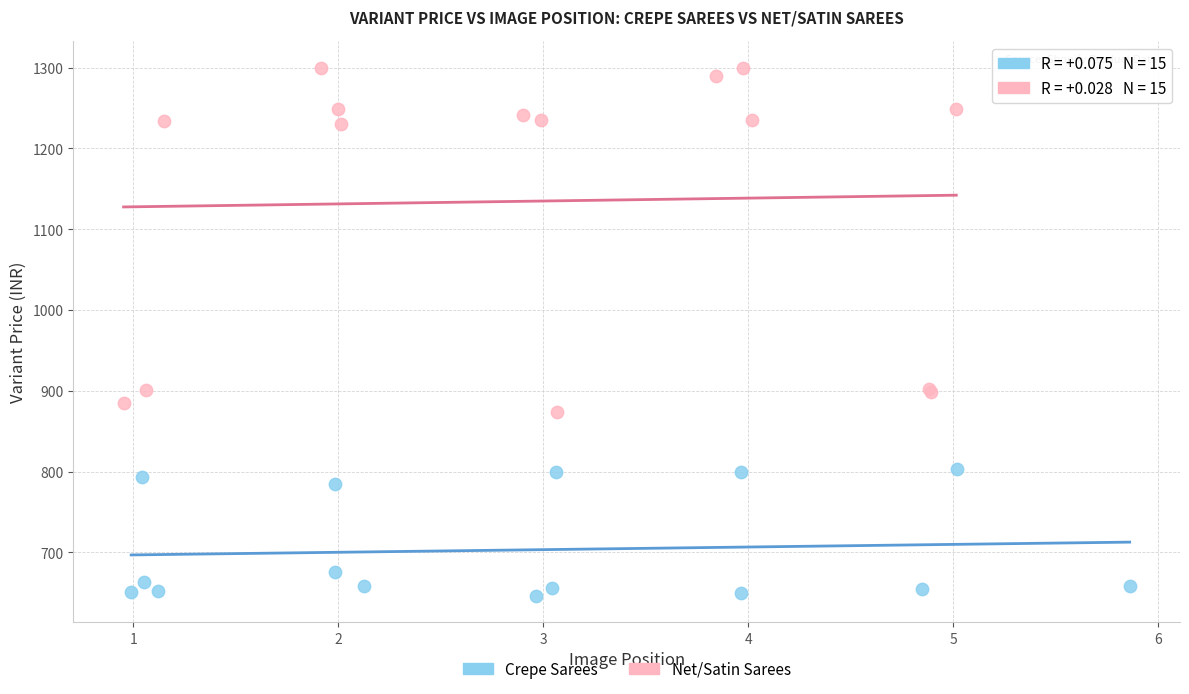

Which series contains the highest Y value?

Net/Satin Sarees